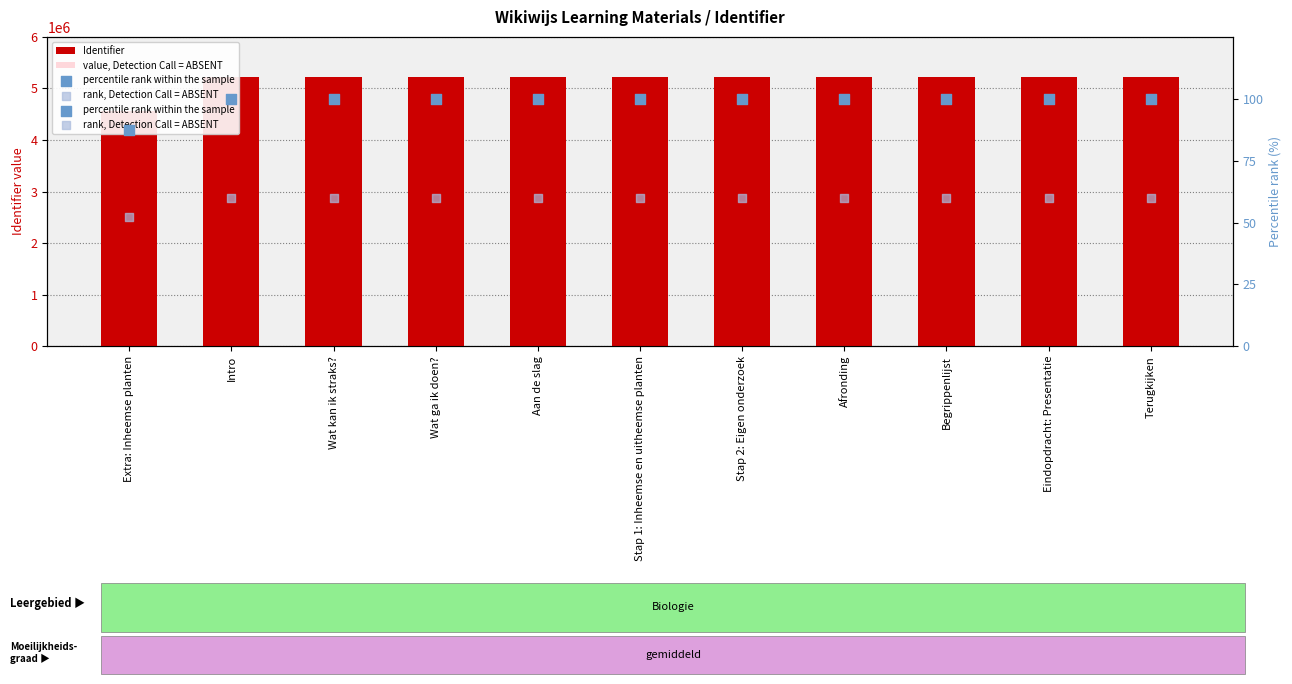

Which series reaches the minimum Y coordinate?

rank, Detection Call = ABSENT